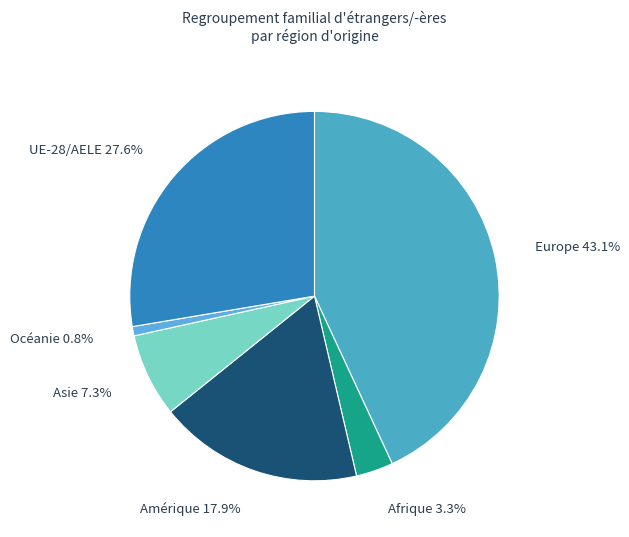

Does Europe represent more than half of the total?

No